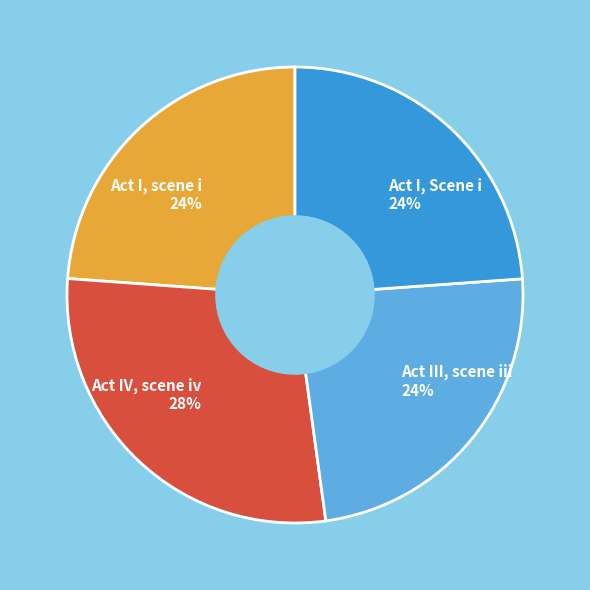

Combined, do Act IV, scene iv and Act III, scene iii account for over 50%?

Yes